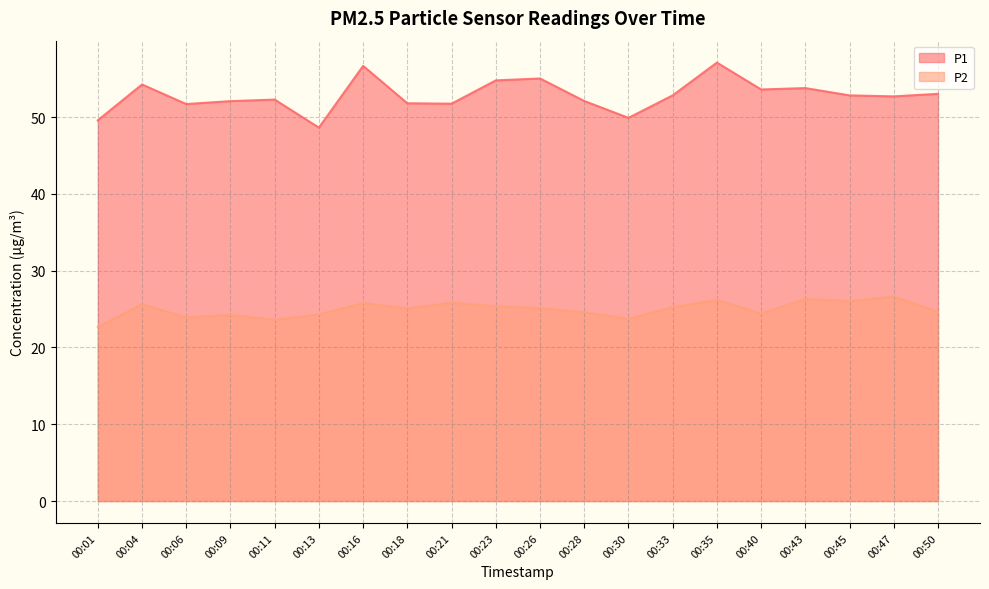

Which has a higher value, 00:16 or 00:35?

00:35